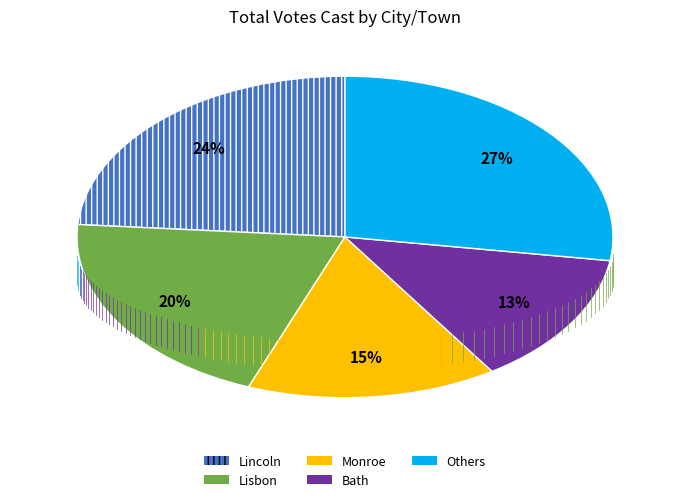

Is there a majority slice in this chart?

No